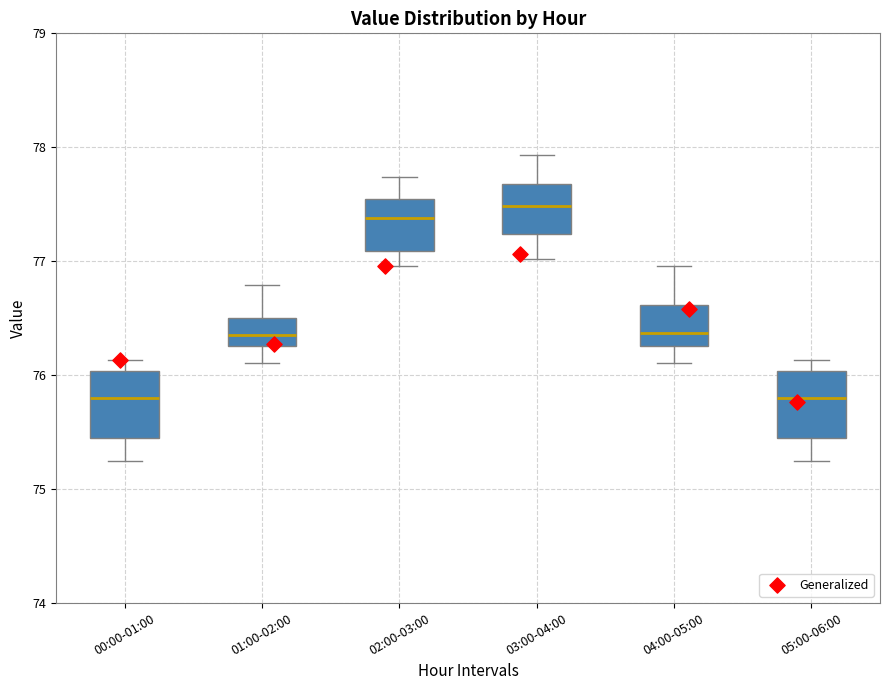

Reading left to right, transcribe this box plot: for each box, give where its median line is, the range the box spans, and where its two whiskers end, as read against the y-axis. The values are not printed on the chart, so give them approximately, as read against the axis.

00:00-01:00: median 75.8, box 75.5 to 76.0, whiskers 75.3 to 76.1
01:00-02:00: median 76.4, box 76.3 to 76.5, whiskers 76.1 to 76.8
02:00-03:00: median 77.4, box 77.1 to 77.6, whiskers 77.0 to 77.7
03:00-04:00: median 77.5, box 77.2 to 77.7, whiskers 77.0 to 77.9
04:00-05:00: median 76.4, box 76.3 to 76.6, whiskers 76.1 to 77.0
05:00-06:00: median 75.8, box 75.5 to 76.0, whiskers 75.3 to 76.1